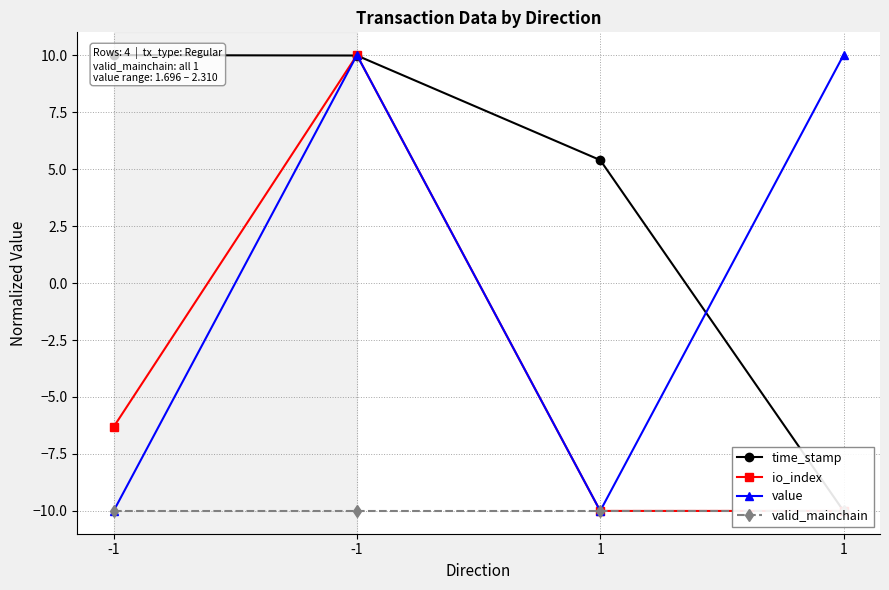

What is the difference between the highest and lowest values at -1?

20.0